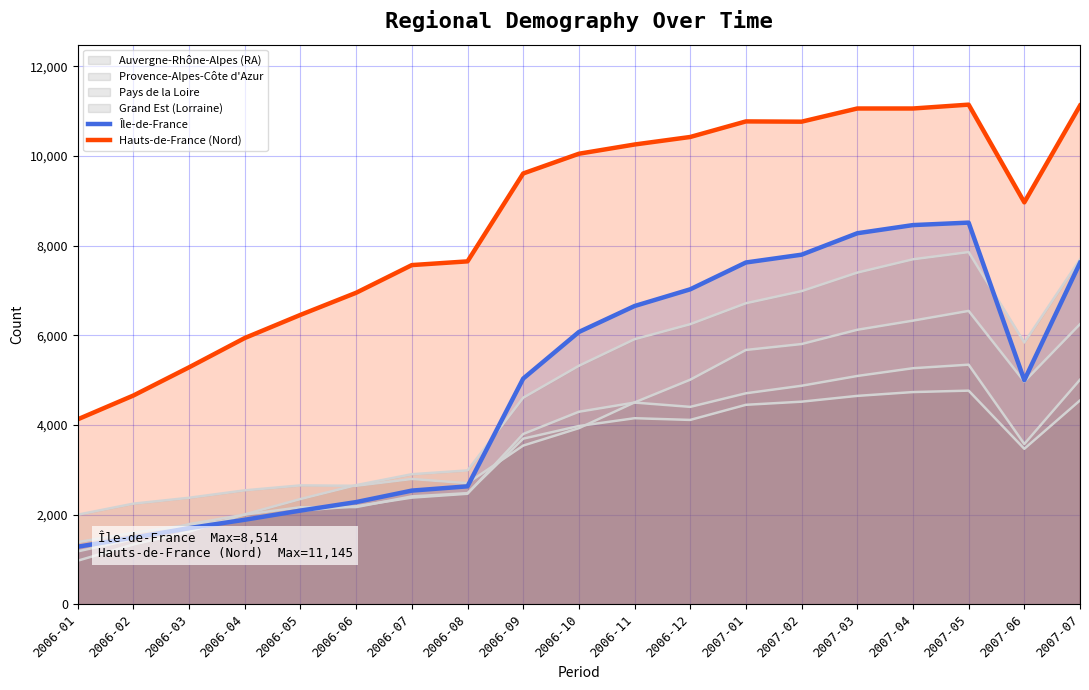

Does the chart display data point markers on the line(s)?

No